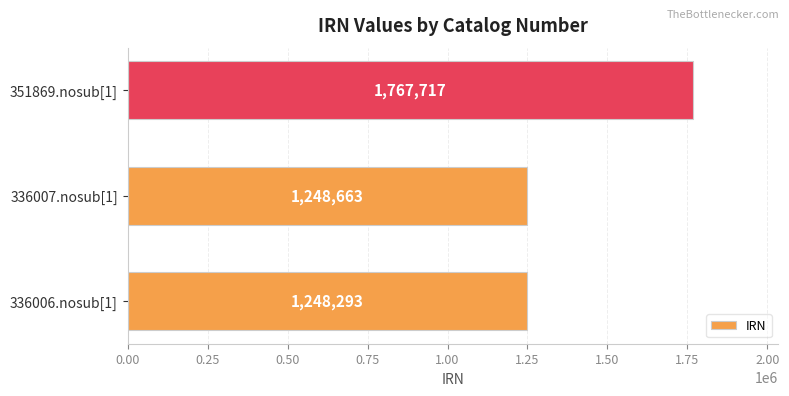

Reading top to bottom, transcribe all the data shown in this chart.

351869.nosub[1]=1767717	336007.nosub[1]=1248663	336006.nosub[1]=1248293